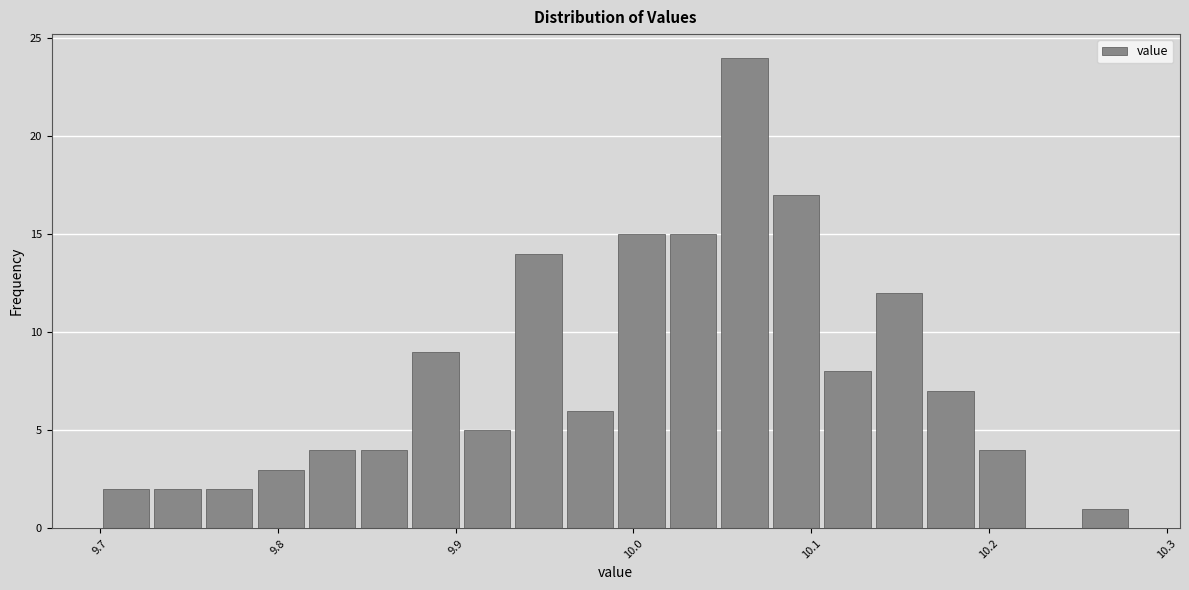

Around what value on the x-axis is the tallest bar? Give the approximate position of its centre, as read against the axis.

10.06